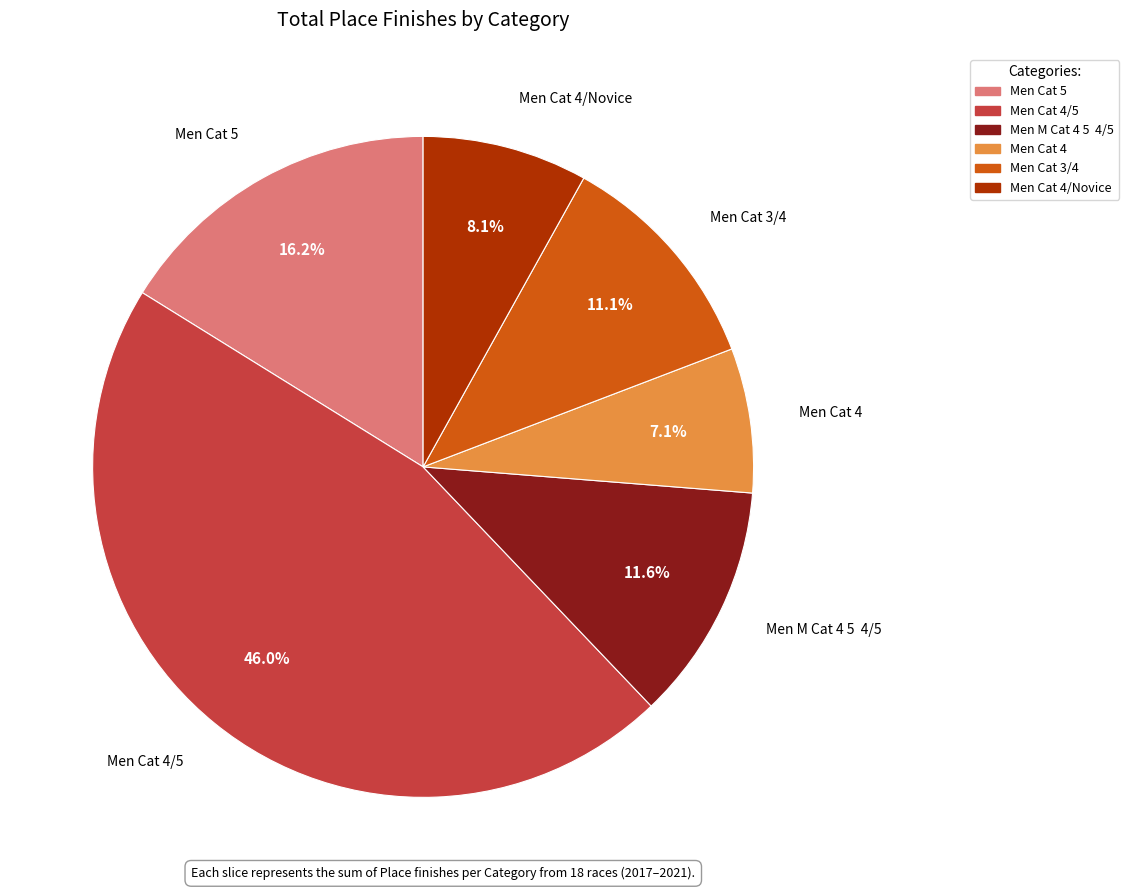

Does any single category account for the majority?

No